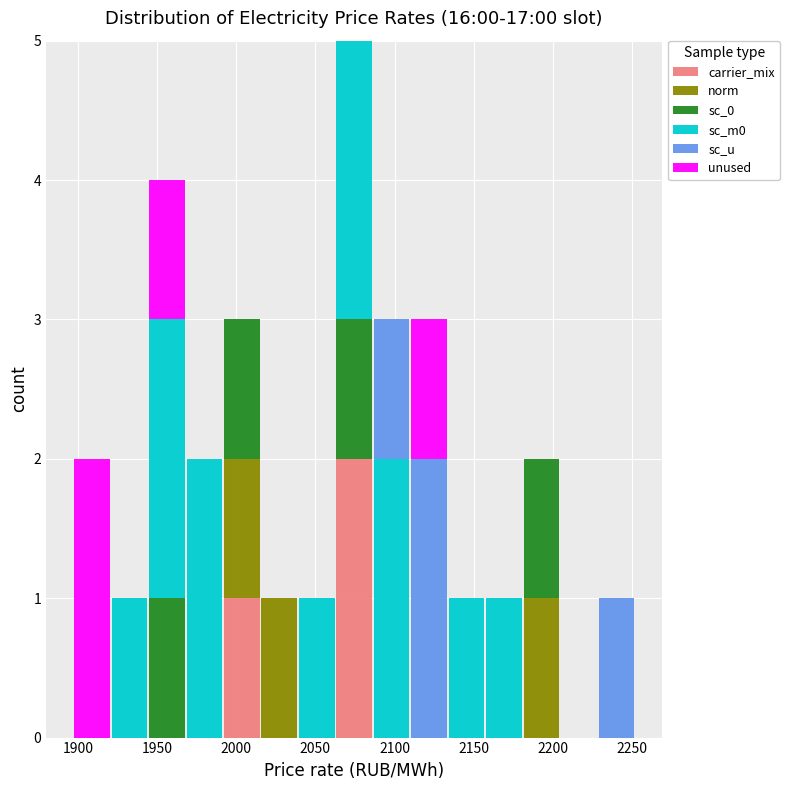

What is the total height of the stacked bar covering 1970 to 1990 on the x-axis? Neither the bar edges nor the heights are printed on the chart, so give them approximately, as read against the axes.

2